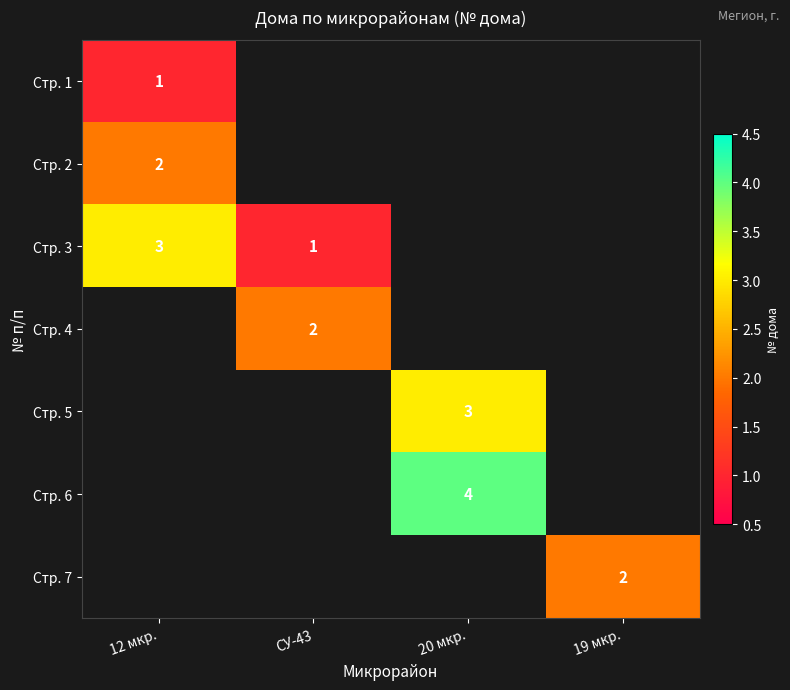

At how many categories does at least one series exceed 1?

4